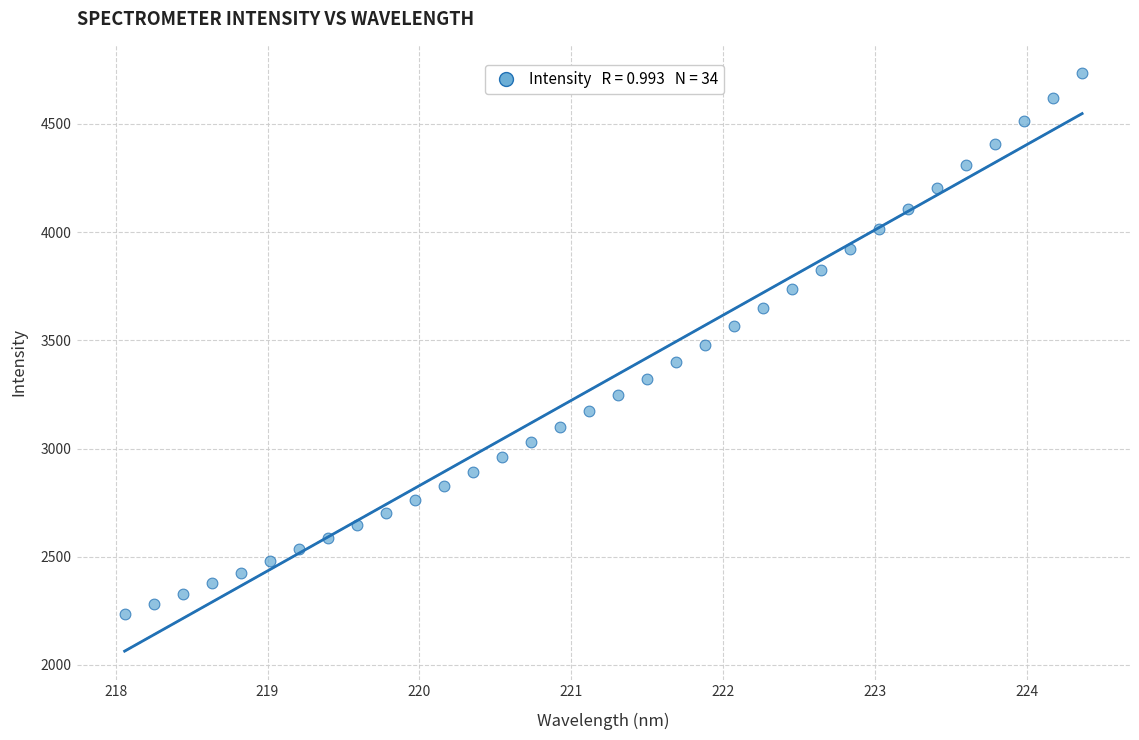

What is the range of X values (max minus min)?

6.3